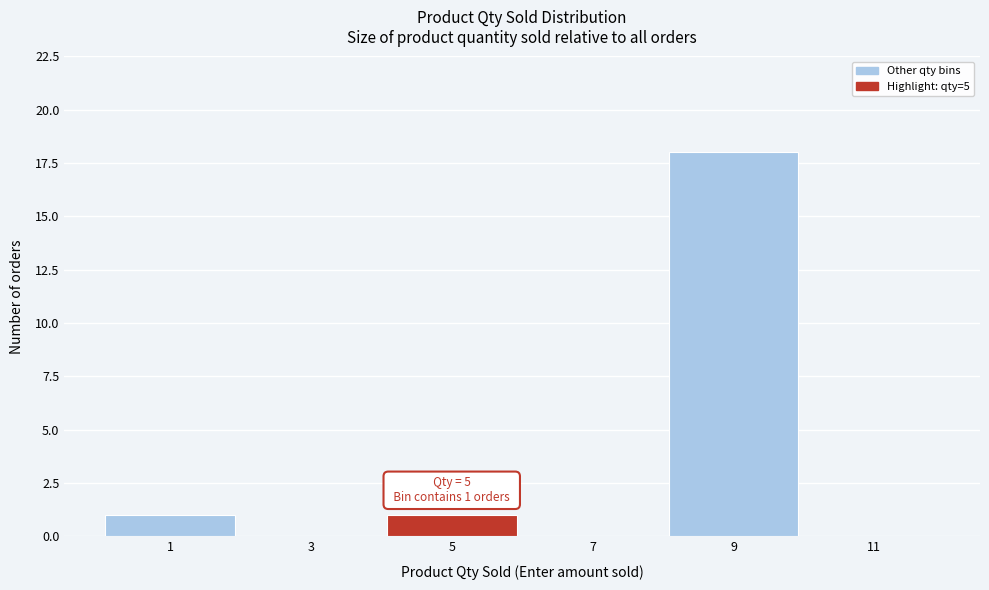

Reading right to left, extract all data points from this chart.

11=0	9=18	7=0	5=1	3=0	1=1